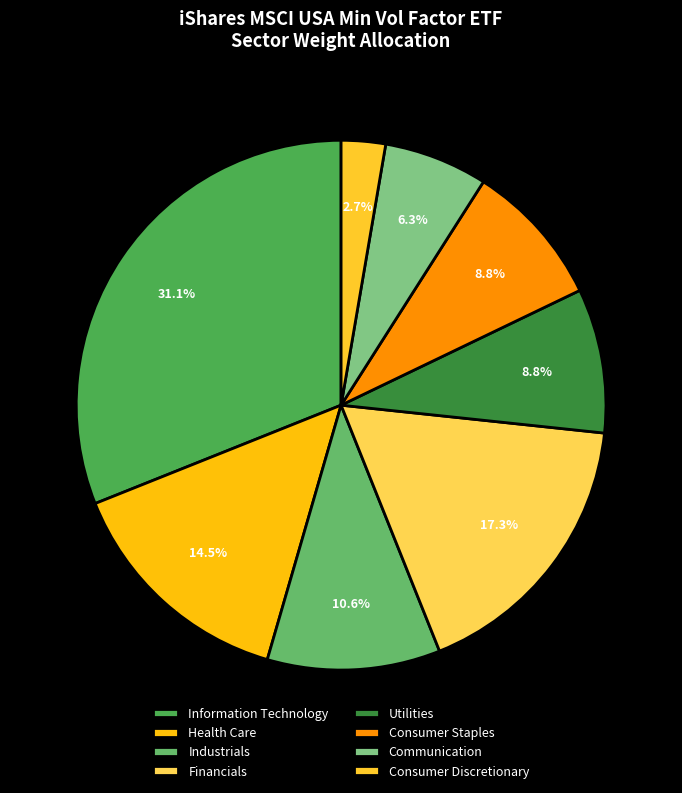

What portion of the pie excludes Consumer Discretionary?

97.3%